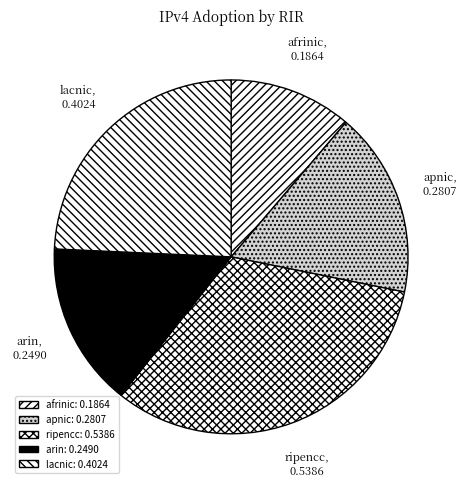

Count the number of slices in the pie.

5